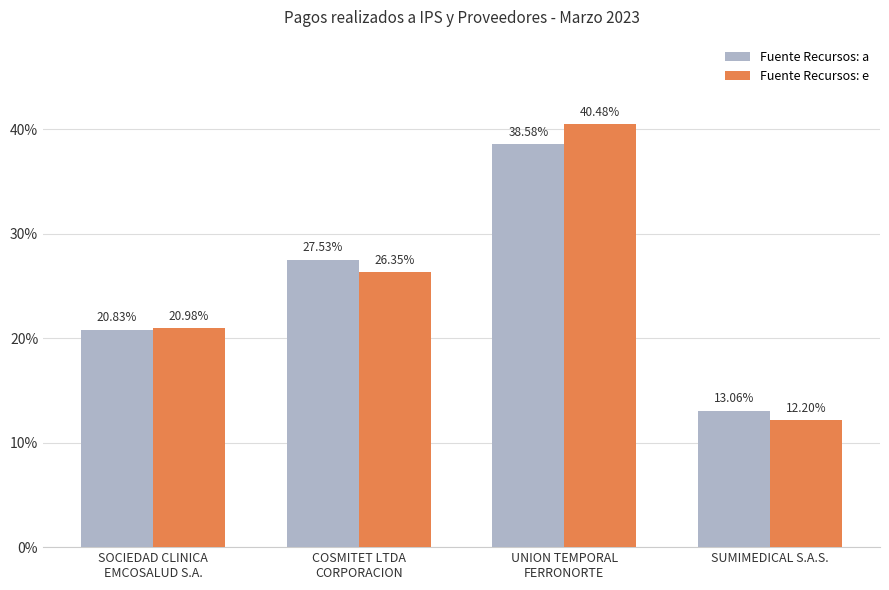

What is the label of the 3rd bar from the left?

UNION TEMPORAL
FERRONORTE